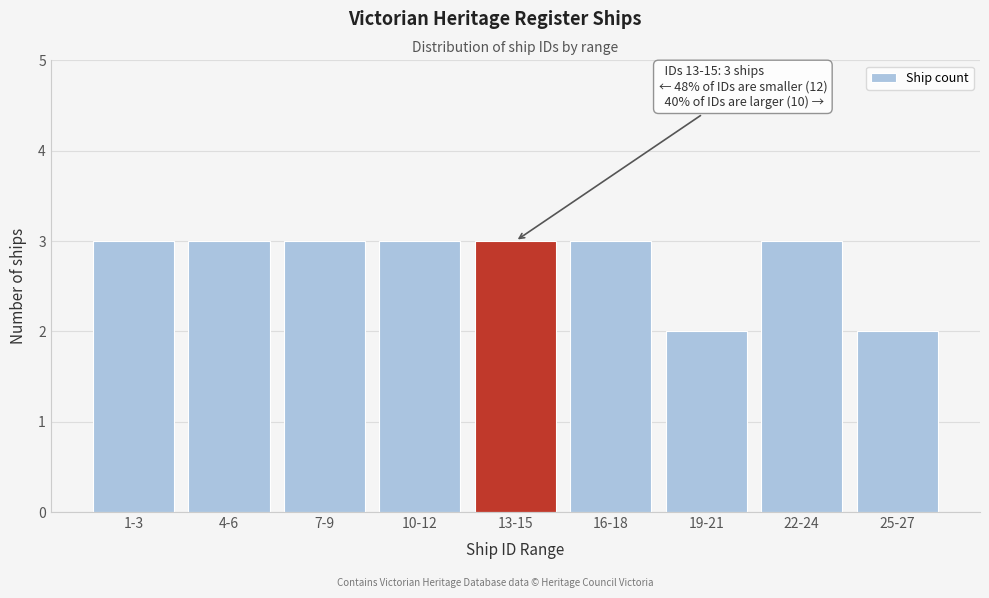

Reading left to right, what are all the values shown in this chart?

1-3=3	4-6=3	7-9=3	10-12=3	13-15=3	16-18=3	19-21=2	22-24=3	25-27=2